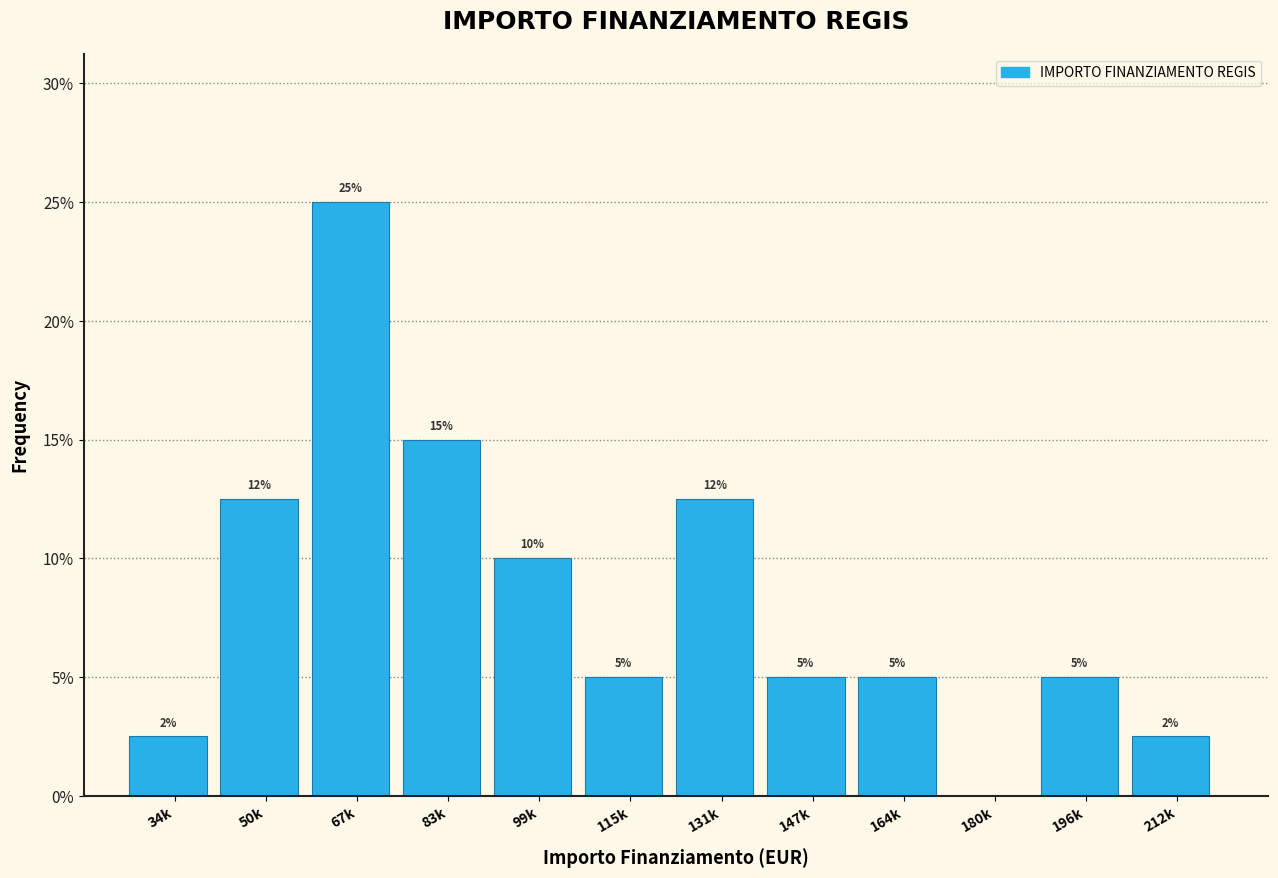

Between 196k and 67k, which is larger?

67k